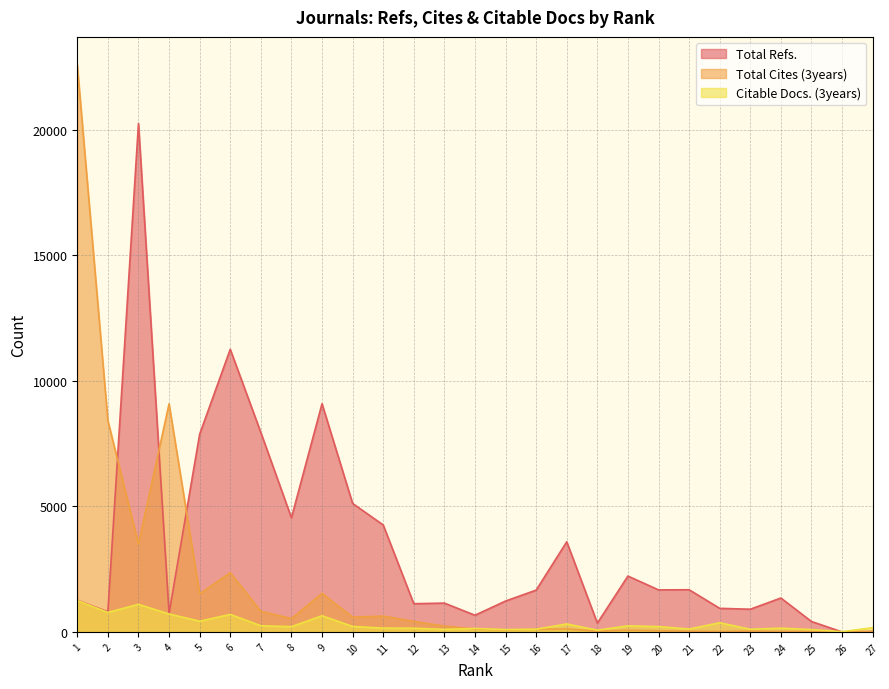

Count the number of data series in this chart.

3